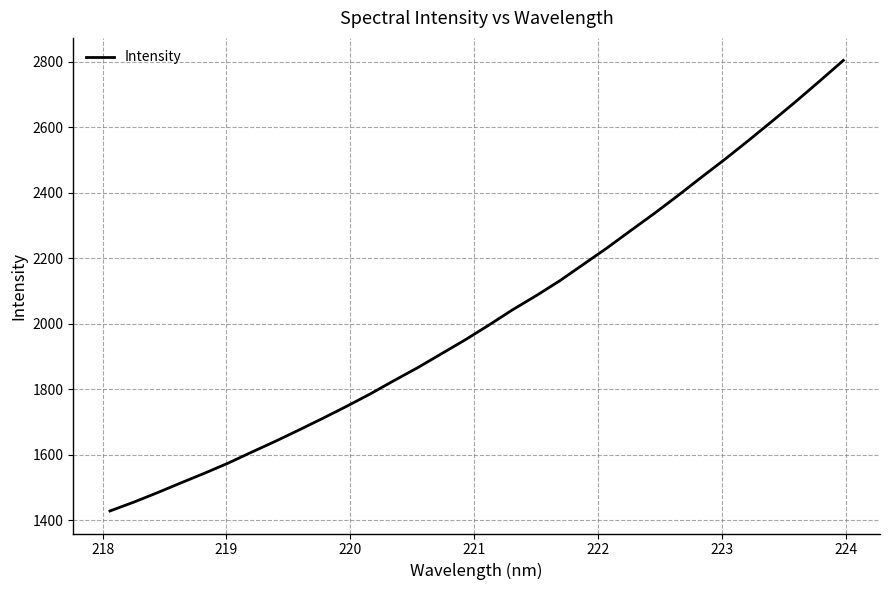

What is the difference between the maximum and minimum values?

1376.6